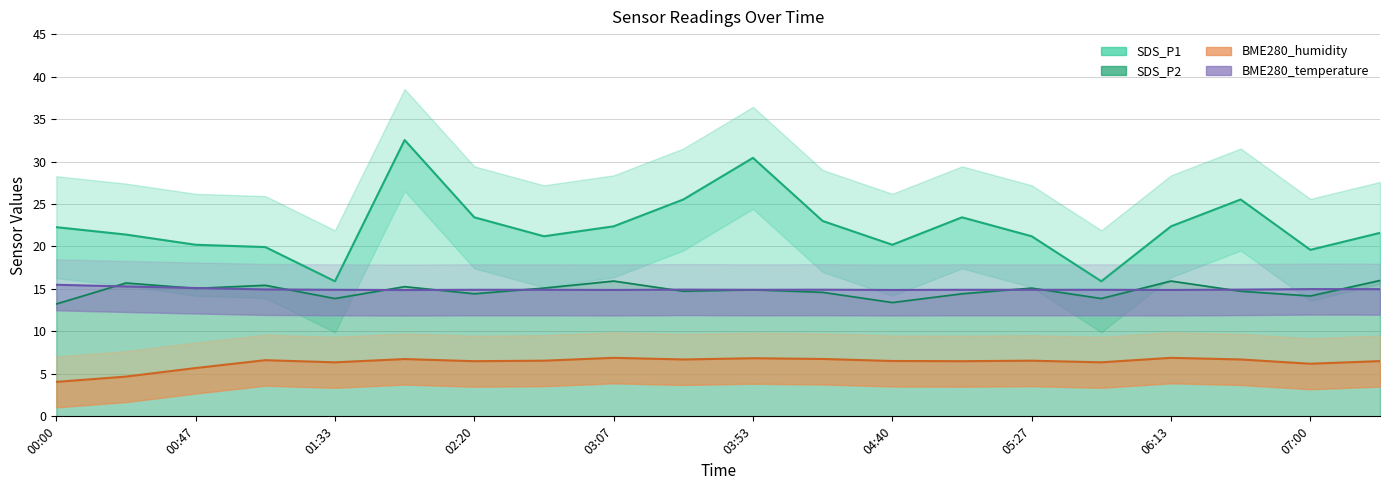

At which label does Humidity line reach its minimum?

00:00